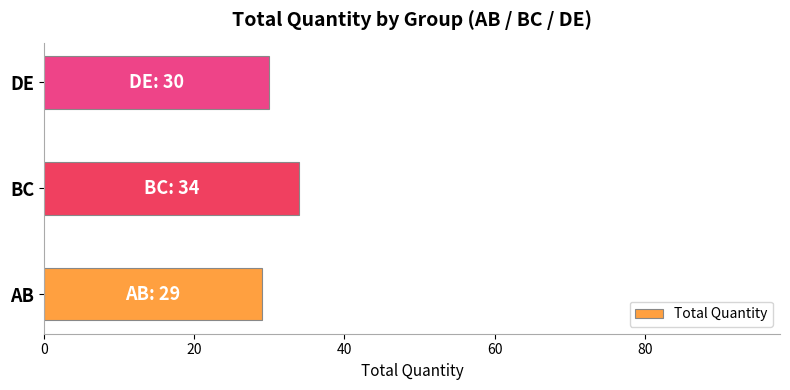

Count the values in the range 29 to 34.

3